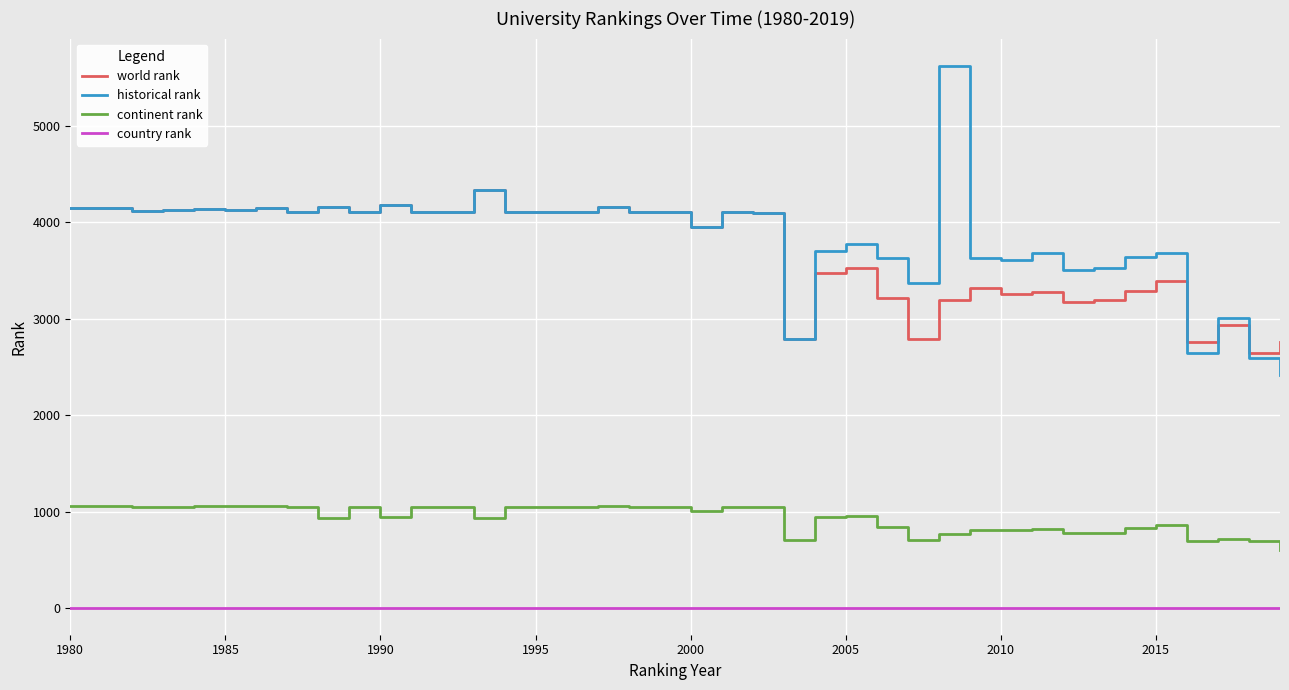

True or false: world rank and country rank cross at least once.

False